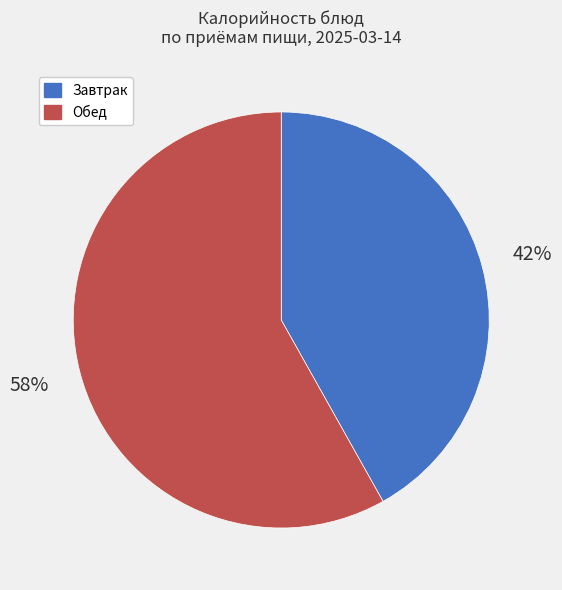

To the nearest percent, what is the difference between the largest and smallest slice percentages?

16%